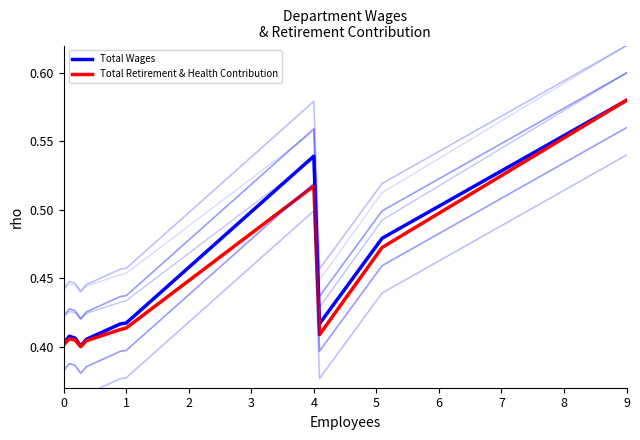

Does the chart have visible grid lines?

No